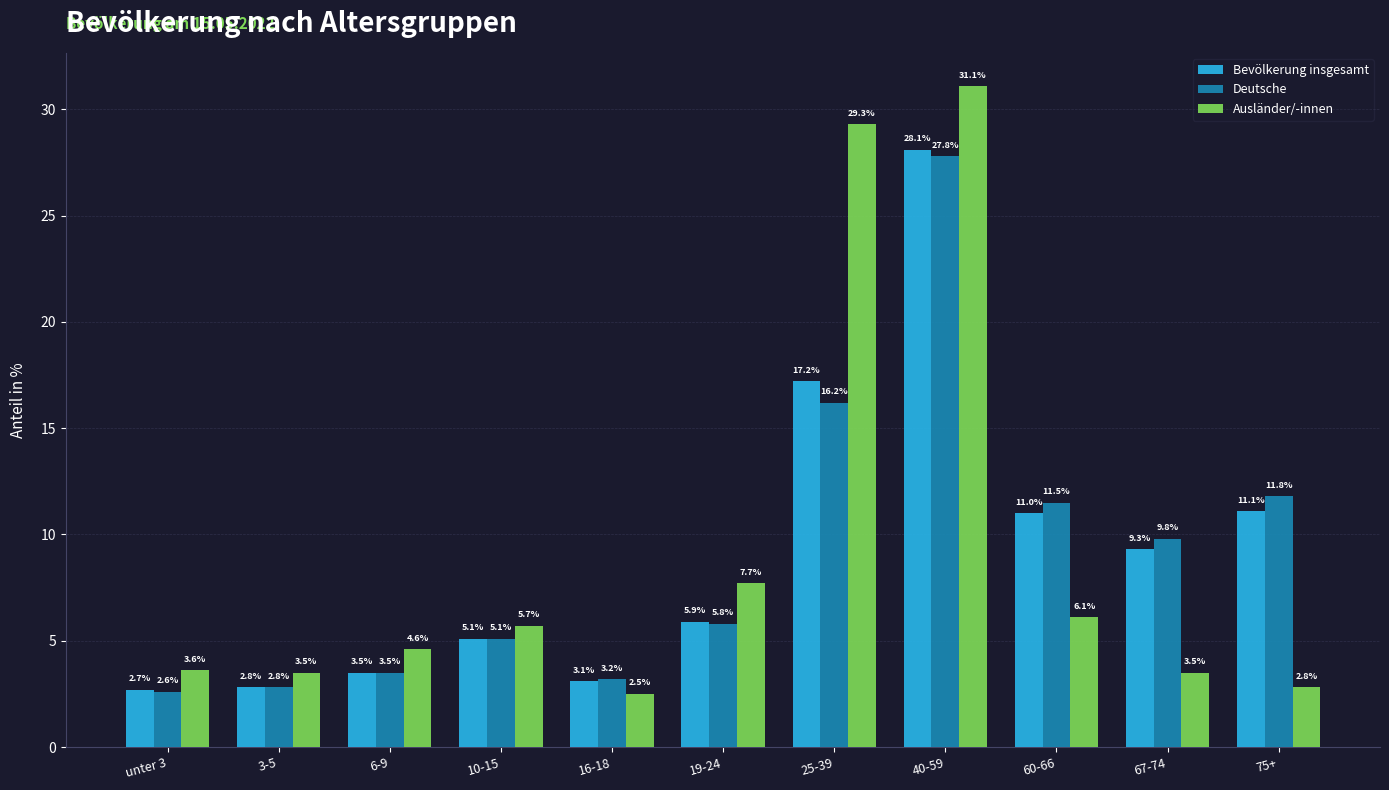

What position from the right is 75+?

1